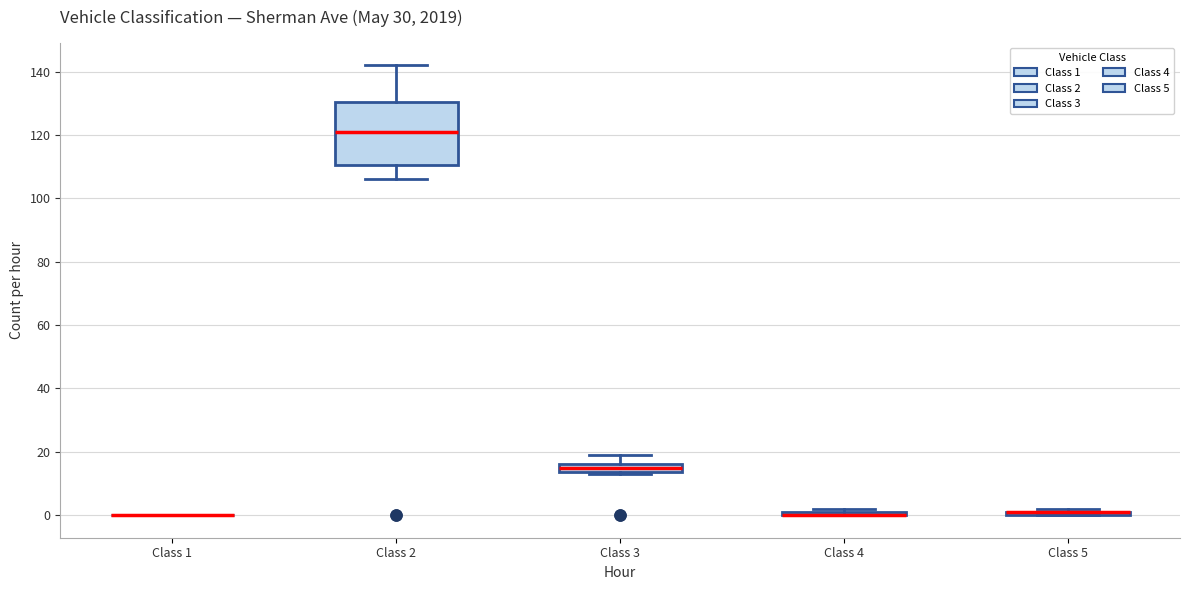

Which box is the tallest, from its lower edge to its upper edge?

Class 2